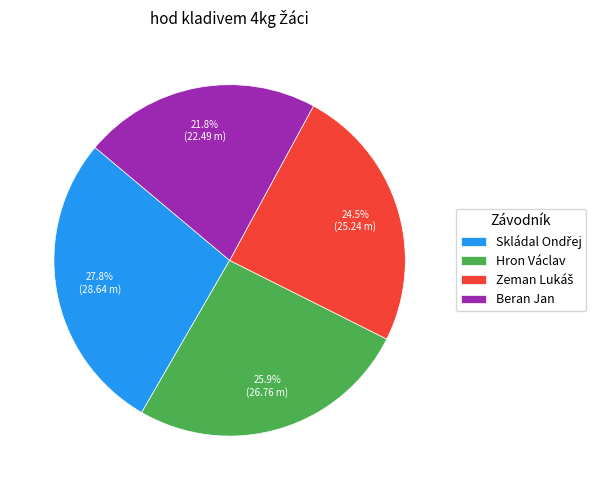

To the nearest percent, what is the difference between the largest and smallest slice percentages?

6%